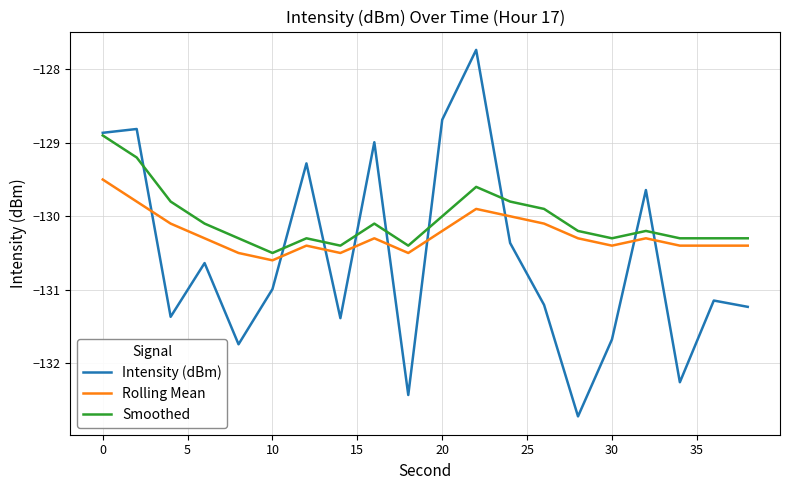

What is the greatest value displayed?

-127.7